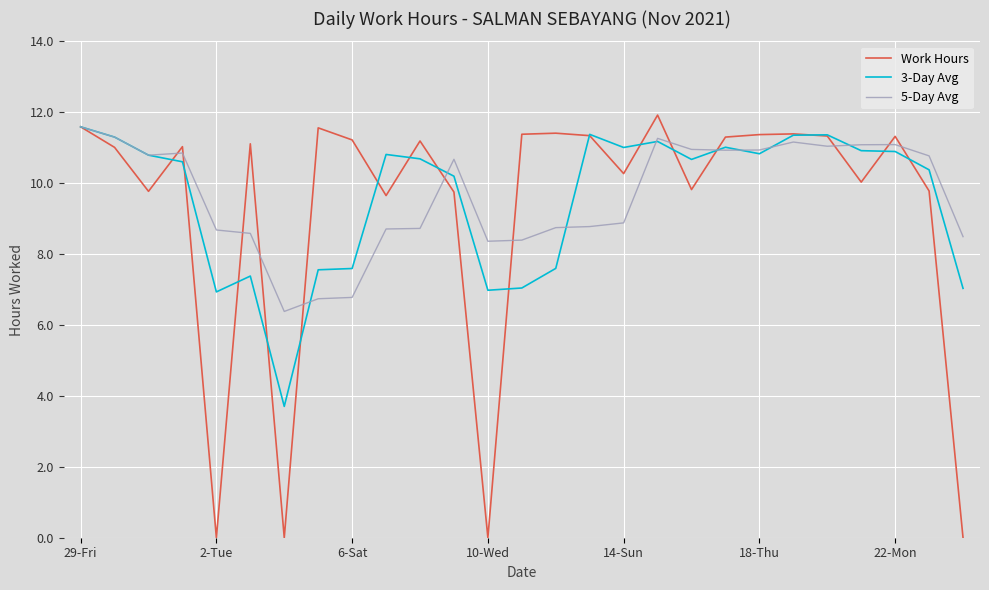

Rank the series by their average value, from lowest to highest.

Work Hours, 3-Day Avg, 5-Day Avg